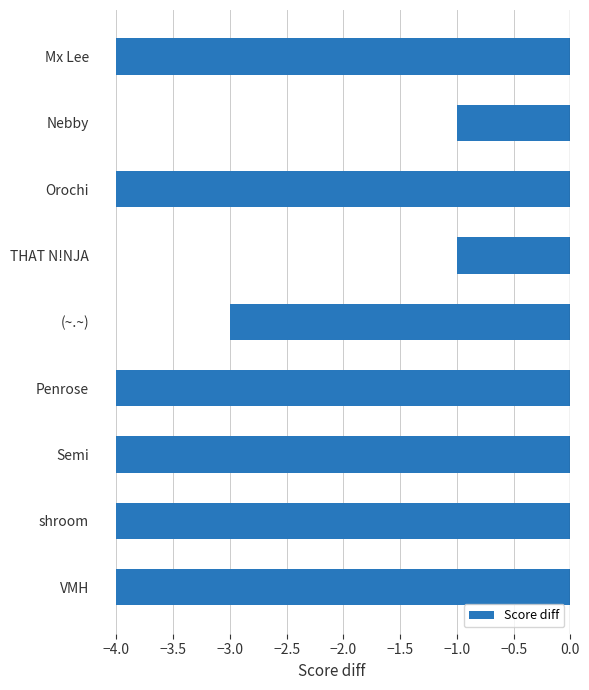

What is the label of the 1st bar from the top?

Mx Lee